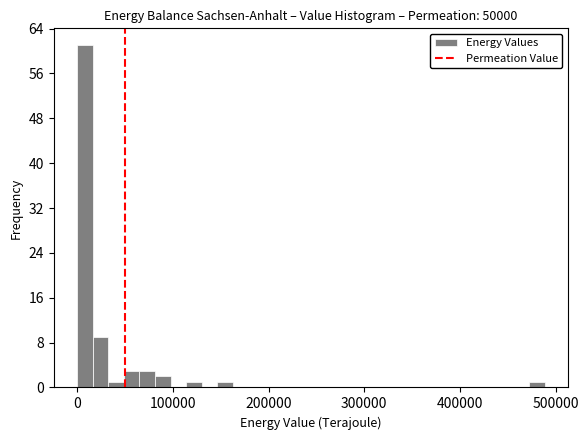

Read against the x-axis, roughly where is the centre of the tallest bar?

10000